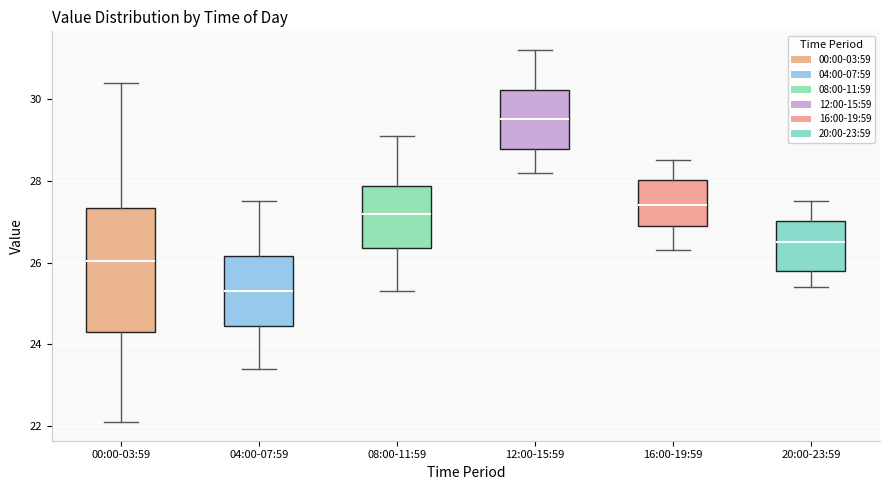

Reading left to right, read every box against the y-axis: the position of its median line, the range the box covers, and the ends of its whiskers. The values are not printed on the chart, so give them approximately, as read against the axis.

00:00-03:59: median 26.0, box 24.4 to 27.4, whiskers 22.2 to 30.4
04:00-07:59: median 25.4, box 24.4 to 26.2, whiskers 23.4 to 27.6
08:00-11:59: median 27.2, box 26.4 to 27.8, whiskers 25.4 to 29.2
12:00-15:59: median 29.6, box 28.8 to 30.2, whiskers 28.2 to 31.2
16:00-19:59: median 27.4, box 27.0 to 28.0, whiskers 26.4 to 28.6
20:00-23:59: median 26.6, box 25.8 to 27.0, whiskers 25.4 to 27.6